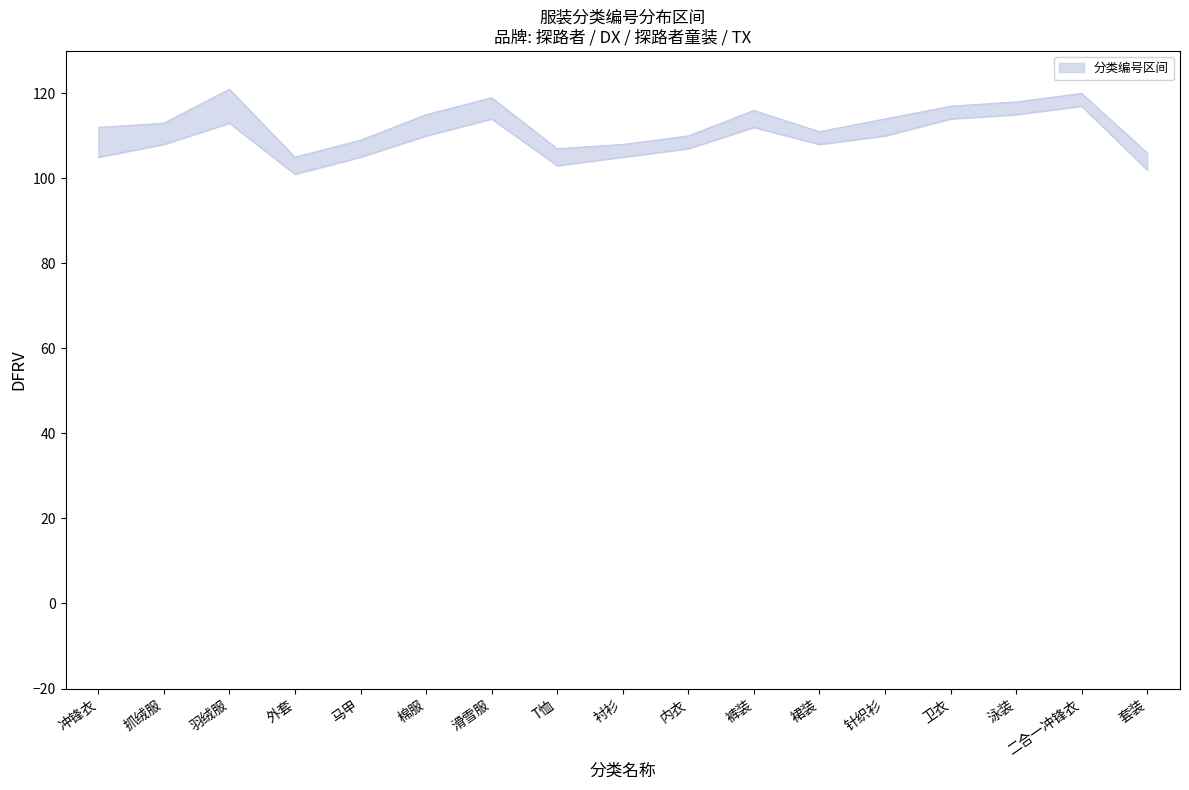

True or false: 分类编号下限 has a value of 115 at 泳装.

True